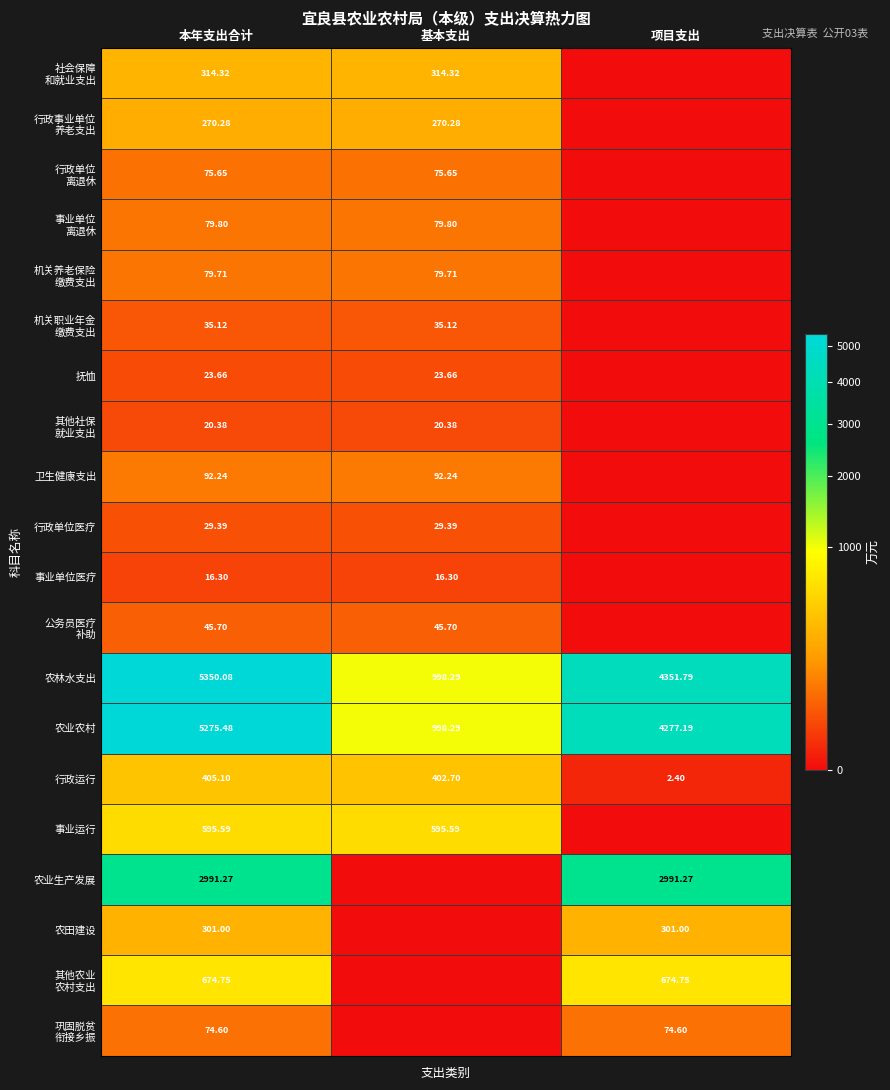

How many values in the 农业生产发展 series are below 2991?

1